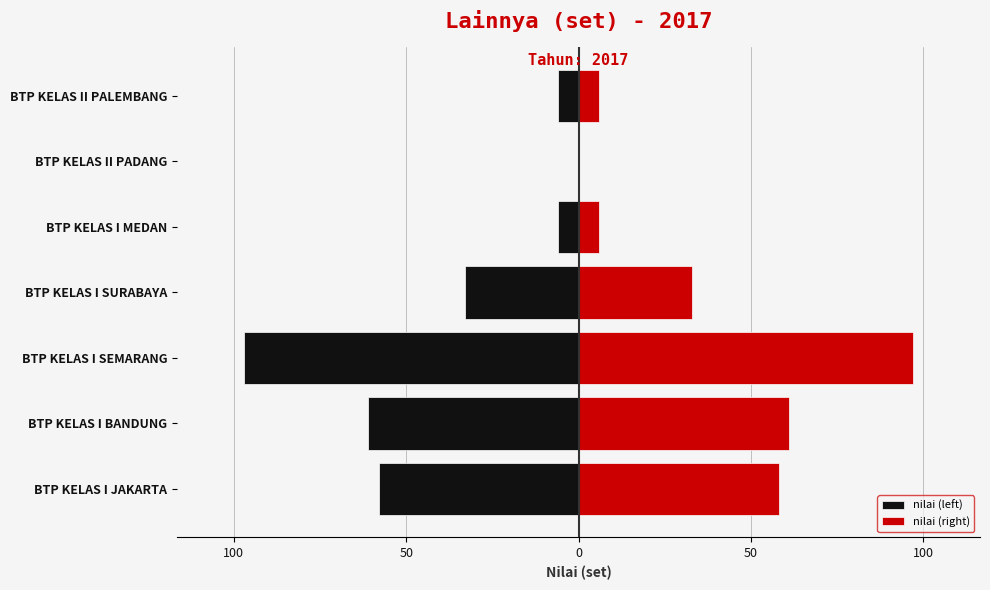

How many data points in nilai (right) are above 33?

3